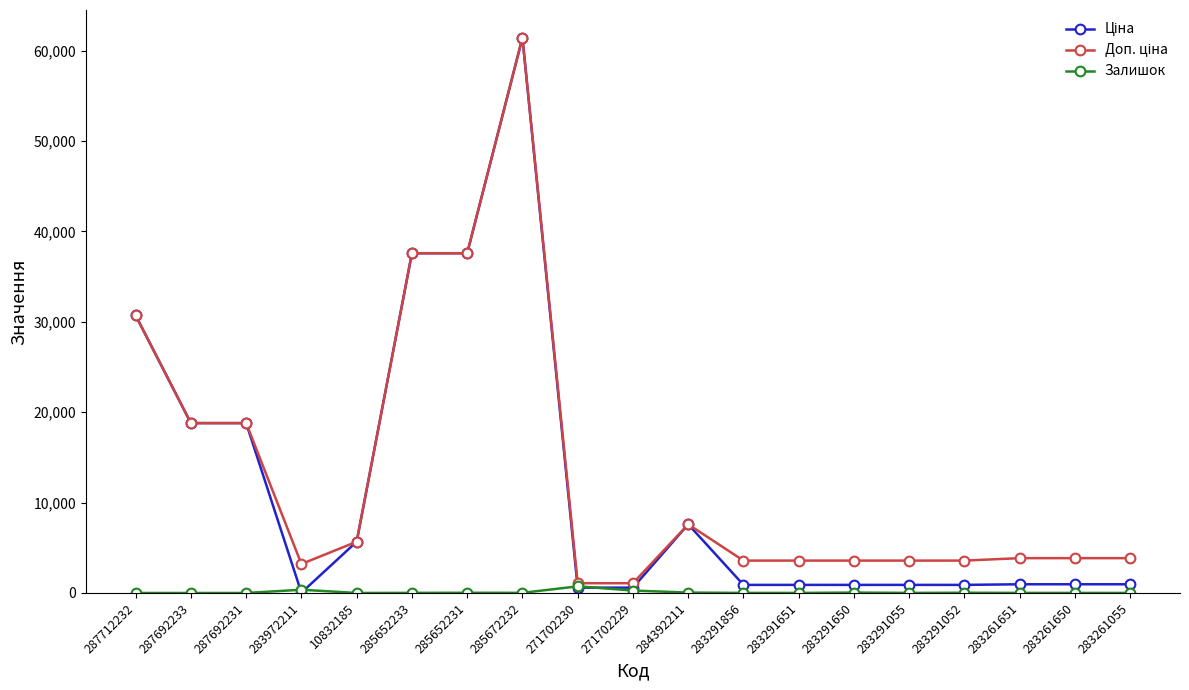

At which category is the sum across all series the highest?

285672232